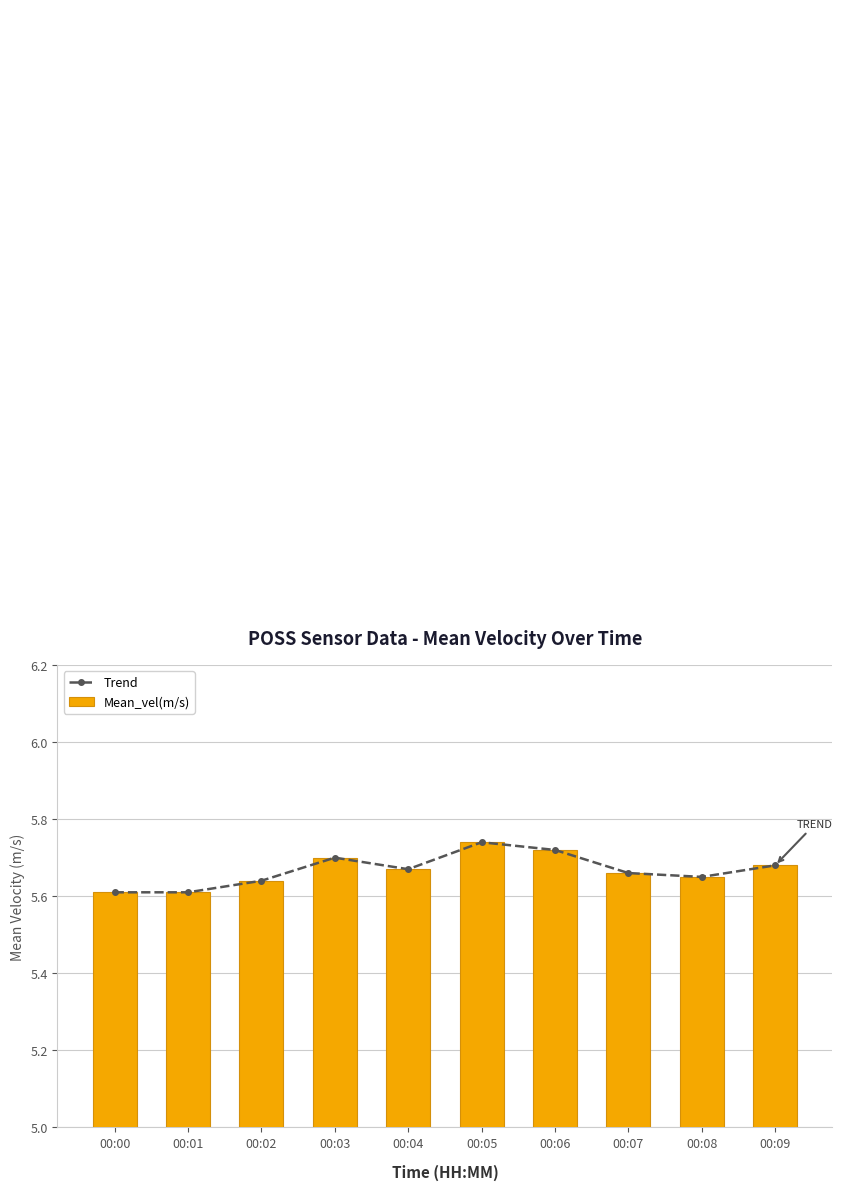

Is it true that Mean_vel(m/s) equals 5.6 at 00:01?

True